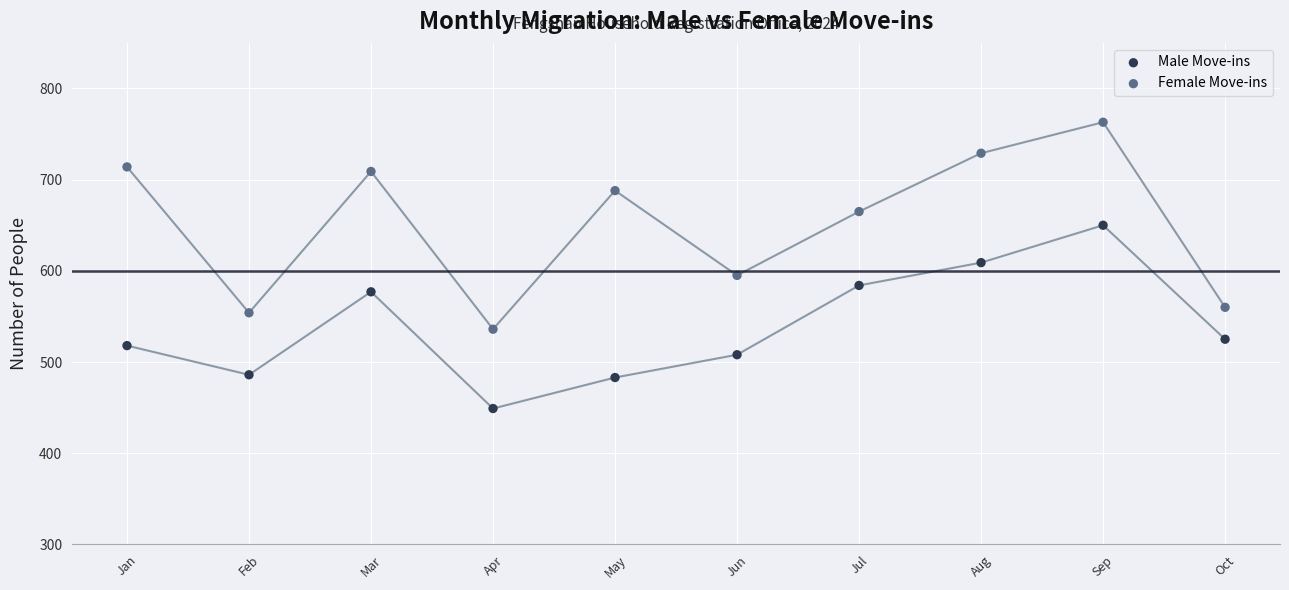

Which series reaches the maximum Y coordinate?

Female Move-ins